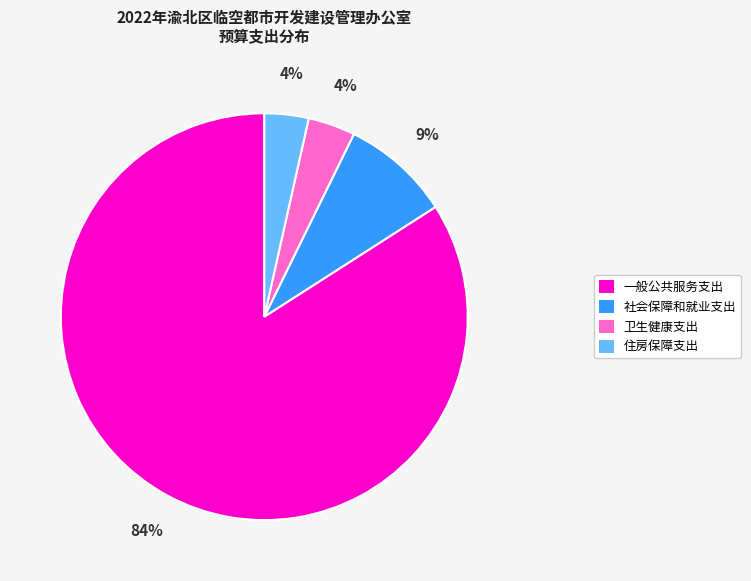

Is it true that 卫生健康支出 is 4% of the pie?

True